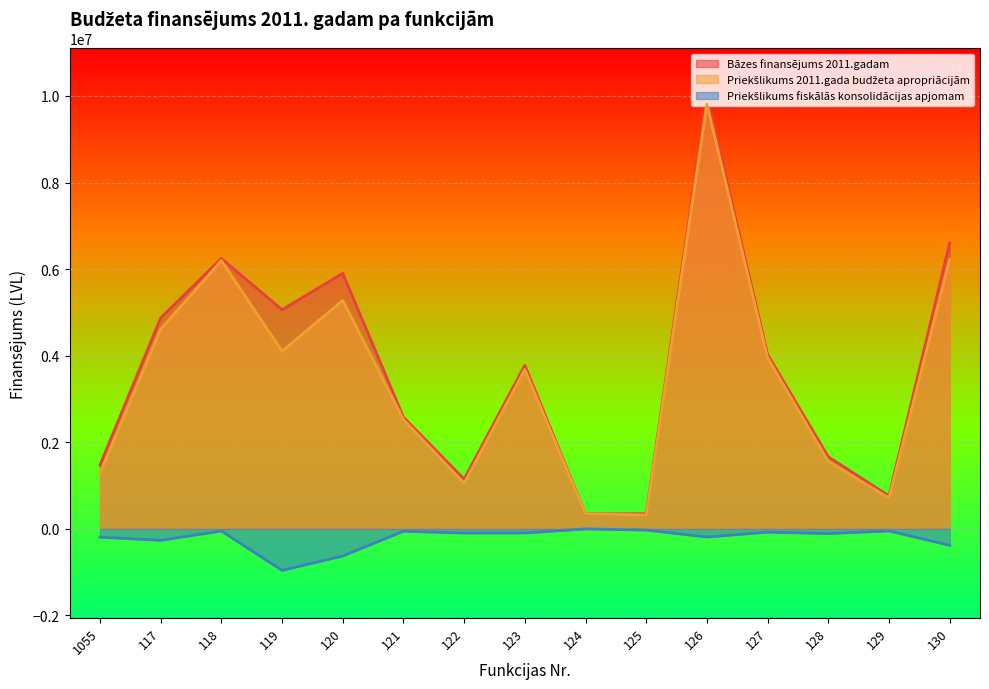

True or false: Bāzes finansējums 2011.gadam and Priekšlikums fiskālās konsolidācijas apjomam intersect in this chart.

False